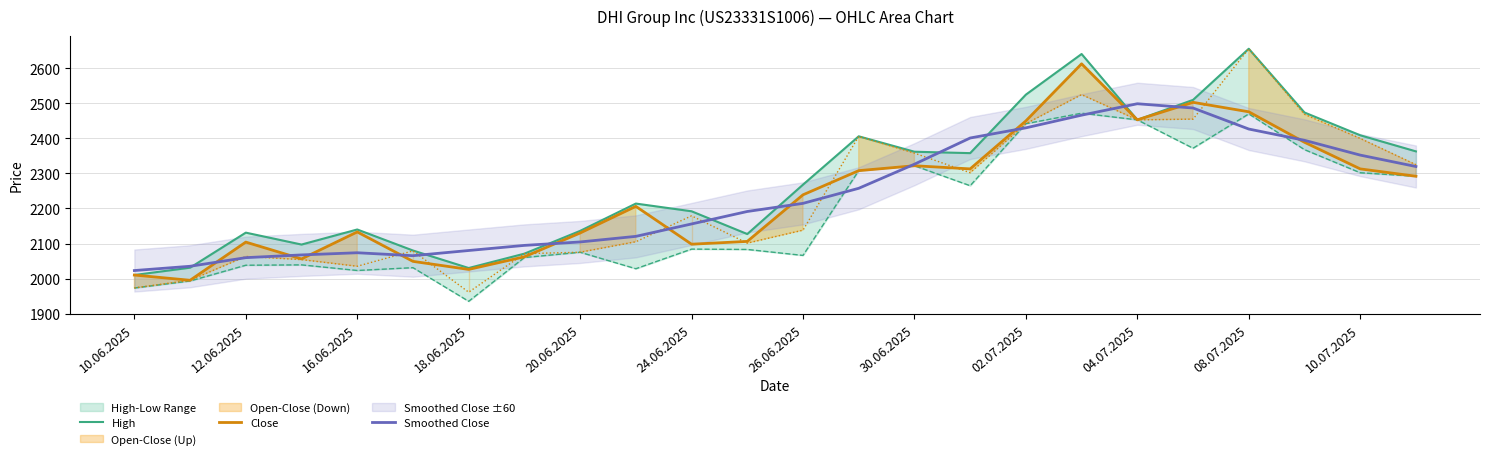

How many categories are shown in the chart?

24